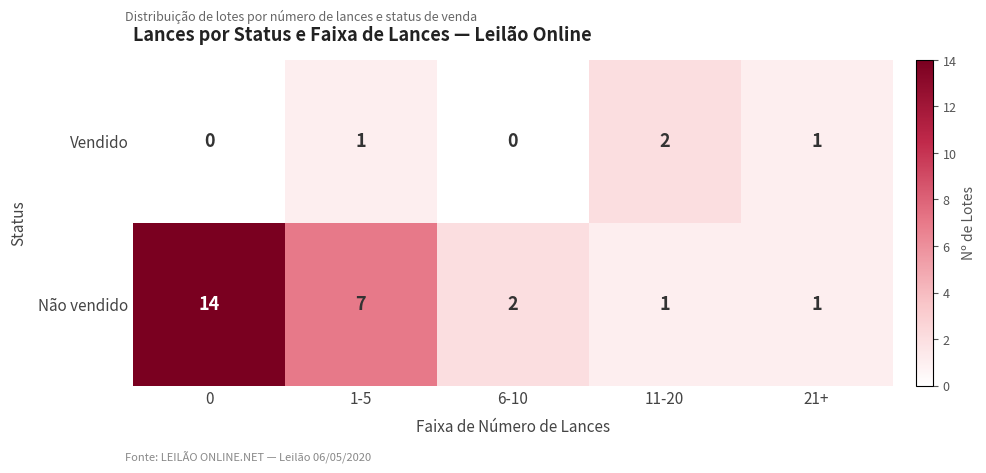

Between 1-5 and 6-10, which series saw the biggest shift?

Não vendido